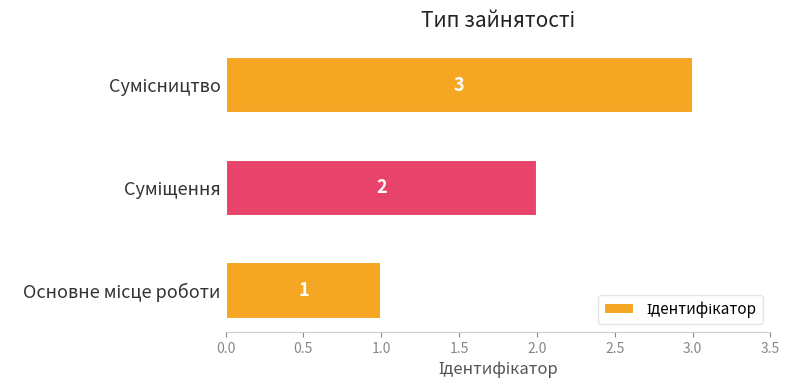

How many values are below 2?

1